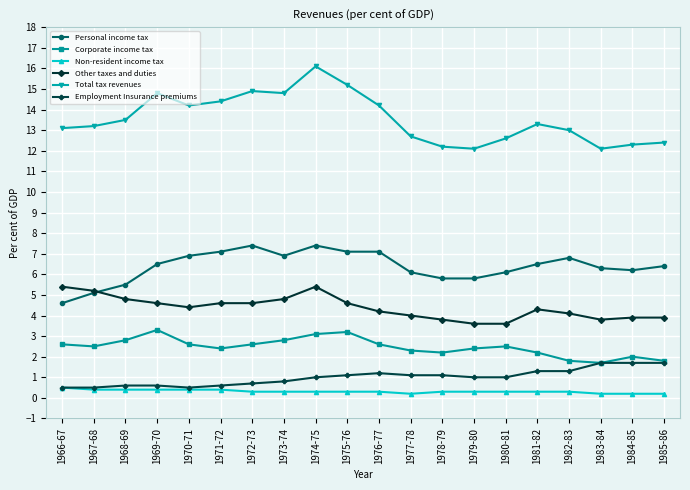

True or false: Total tax revenues has more than 0 points higher than both neighbors.

True